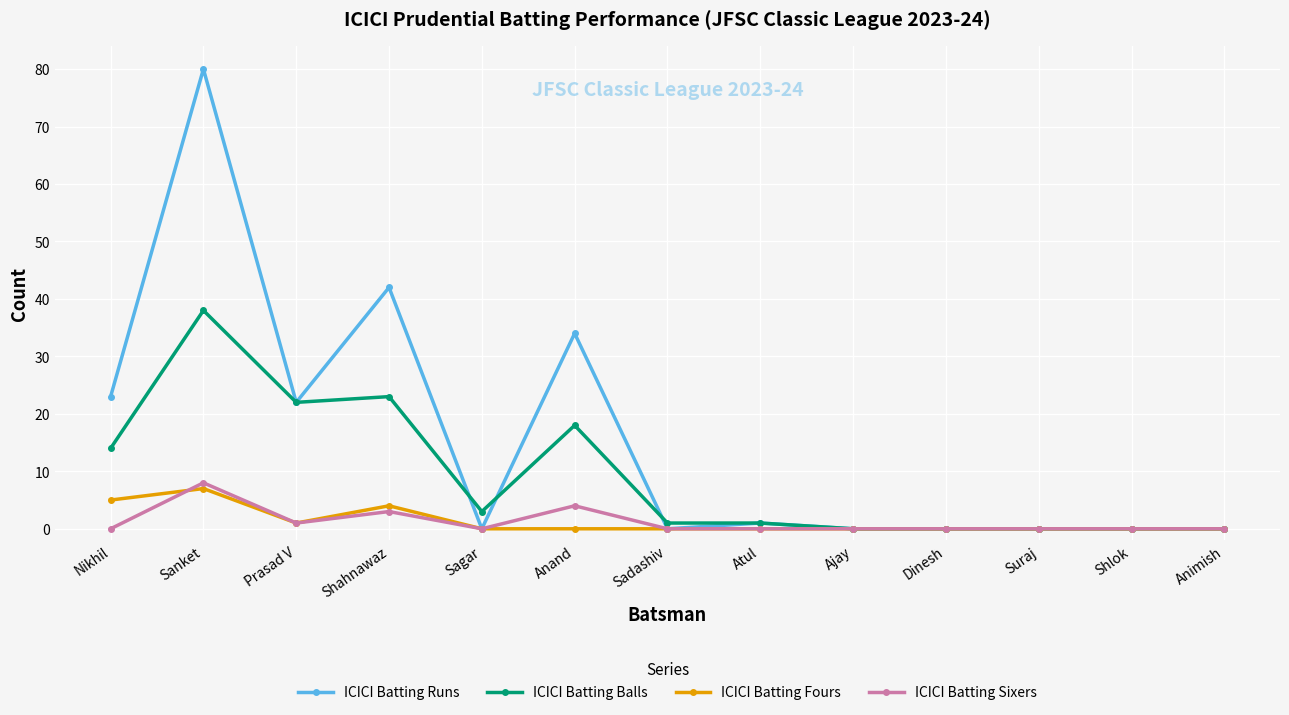

In ICICI Batting Sixers, how many points are higher than both neighbors (excluding endpoints)?

3